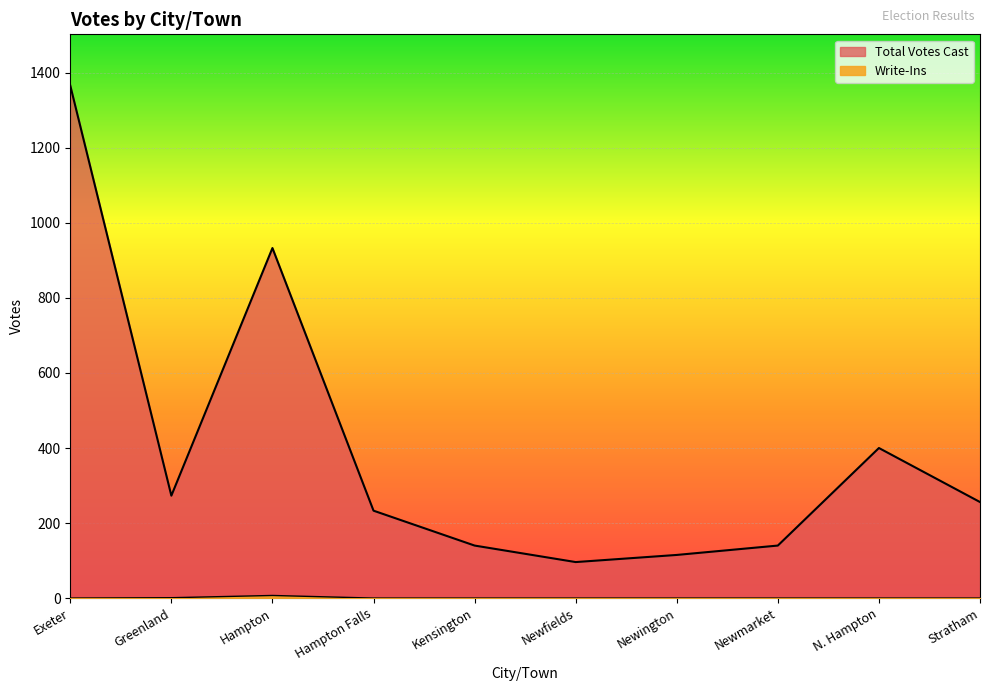

True or false: Write-Ins and Total Votes Cast intersect in this chart.

False